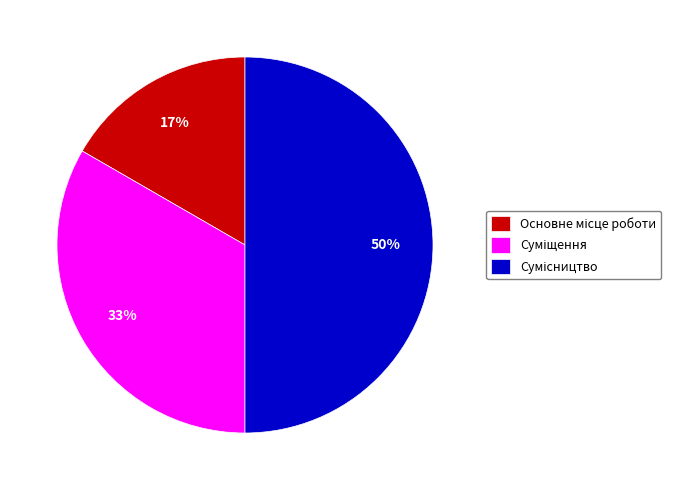

How many slices are in this pie chart?

3